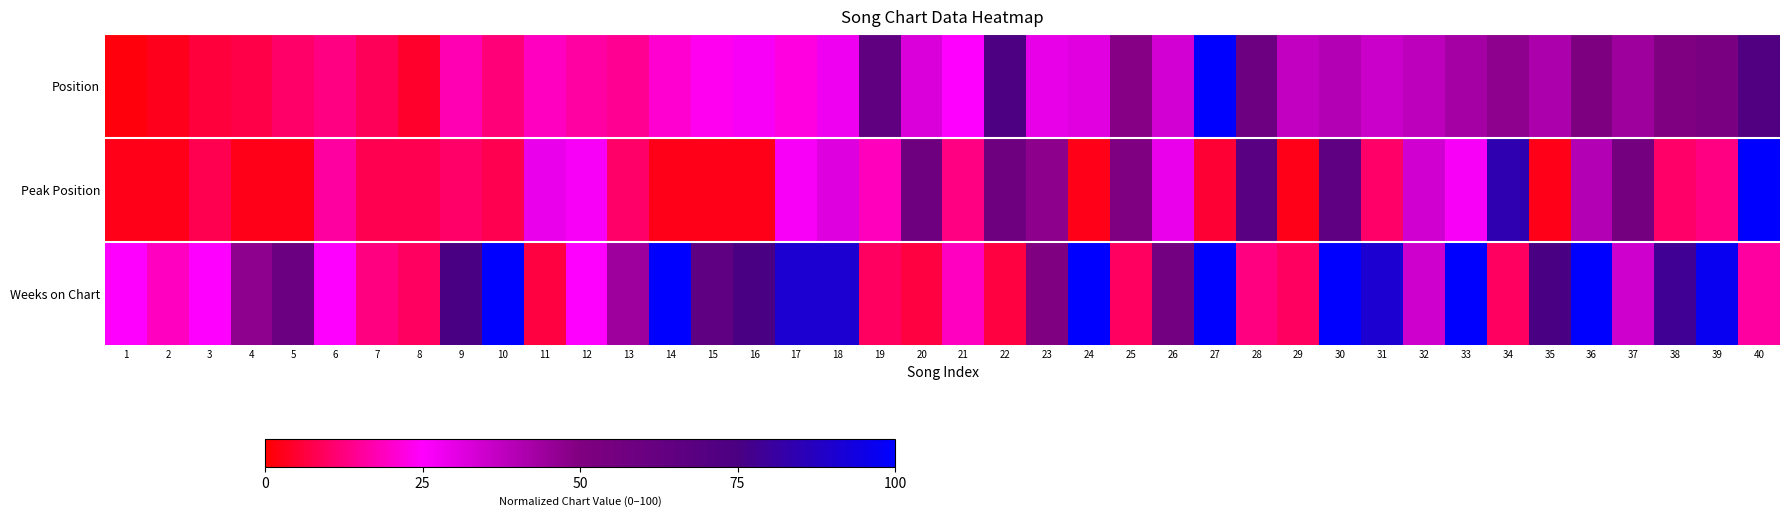

Count the number of categories in the chart.

40